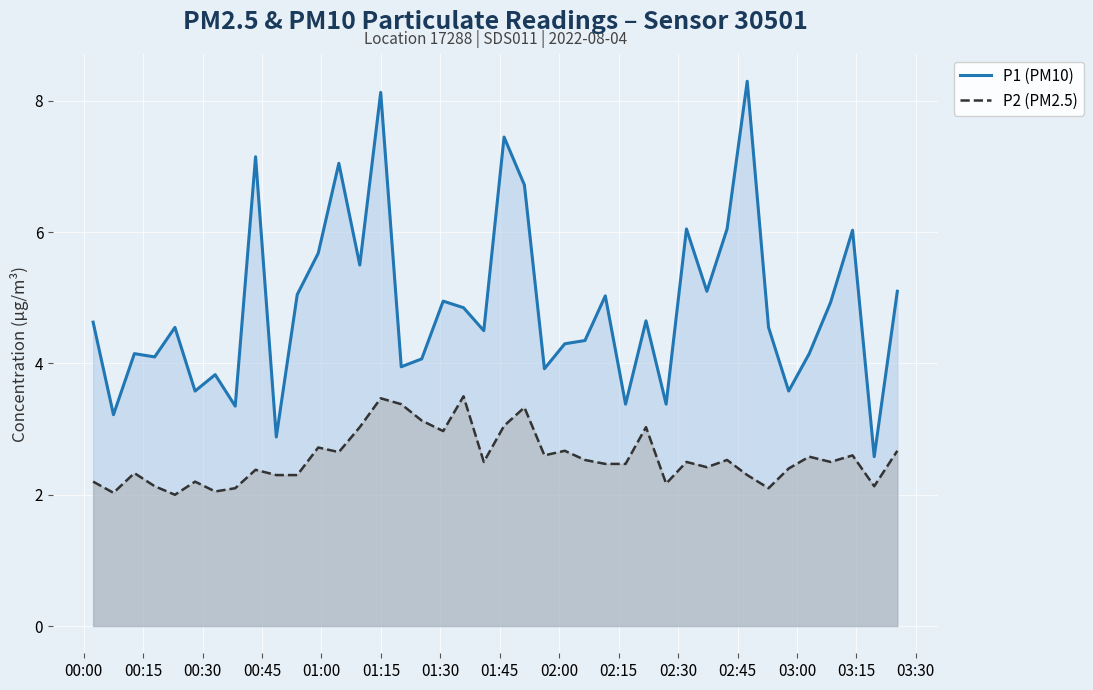

What is the difference between the maximum and minimum values in the P1 (PM10) series?

5.7